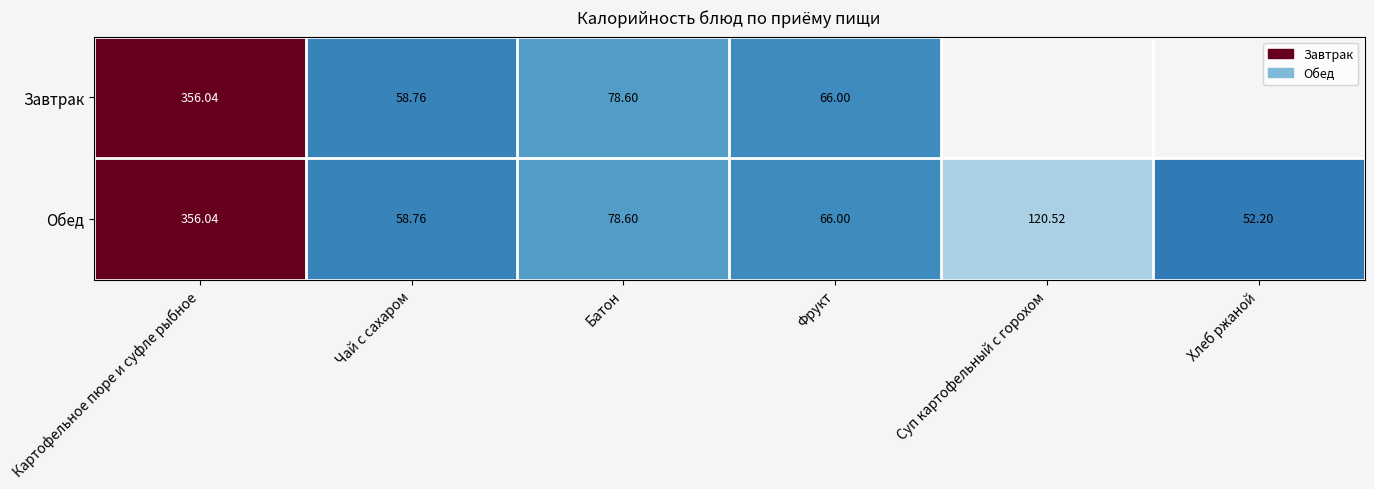

Where is Обед nearest to the value 204?

Суп картофельный с горохом